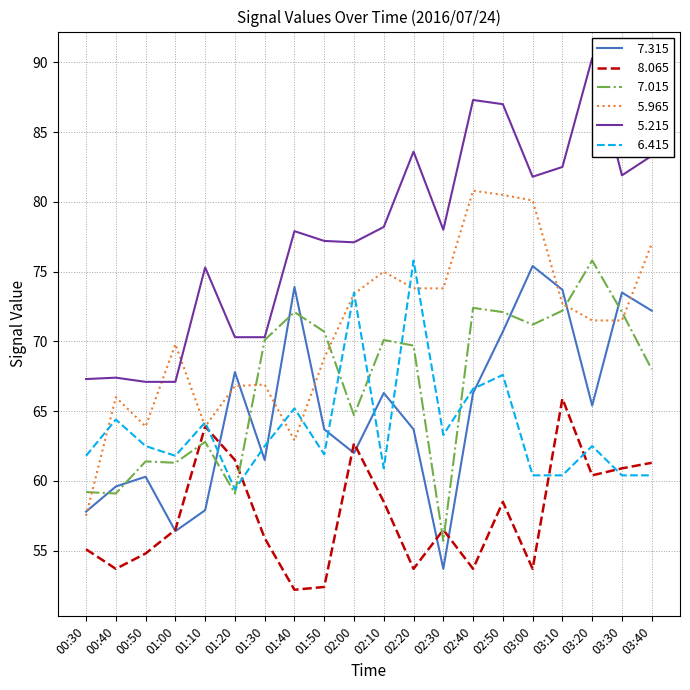

At how many categories does at least one series exceed 87?

2